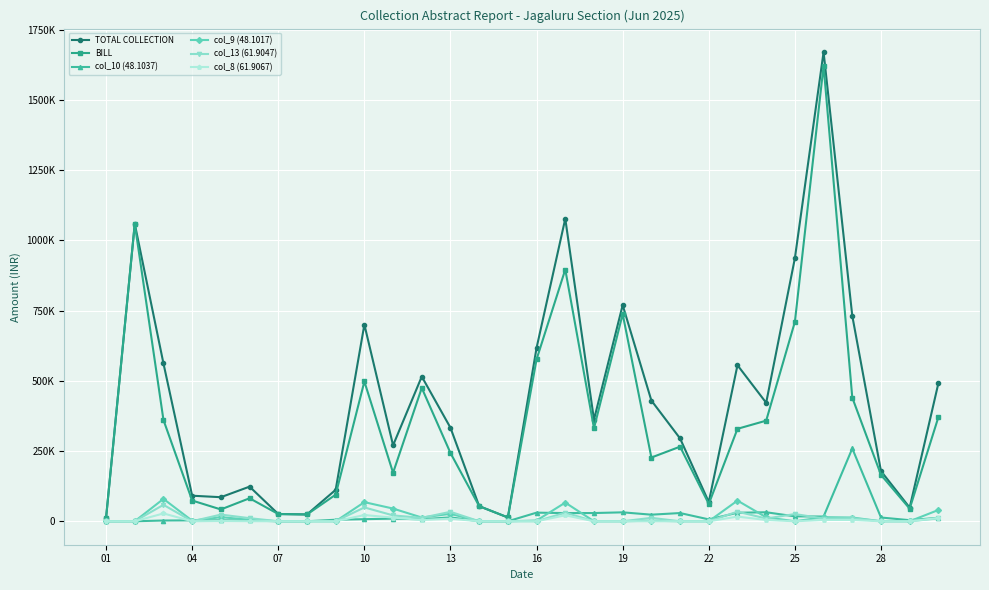

Which series has the widest spread of values?

TOTAL COLLECTION